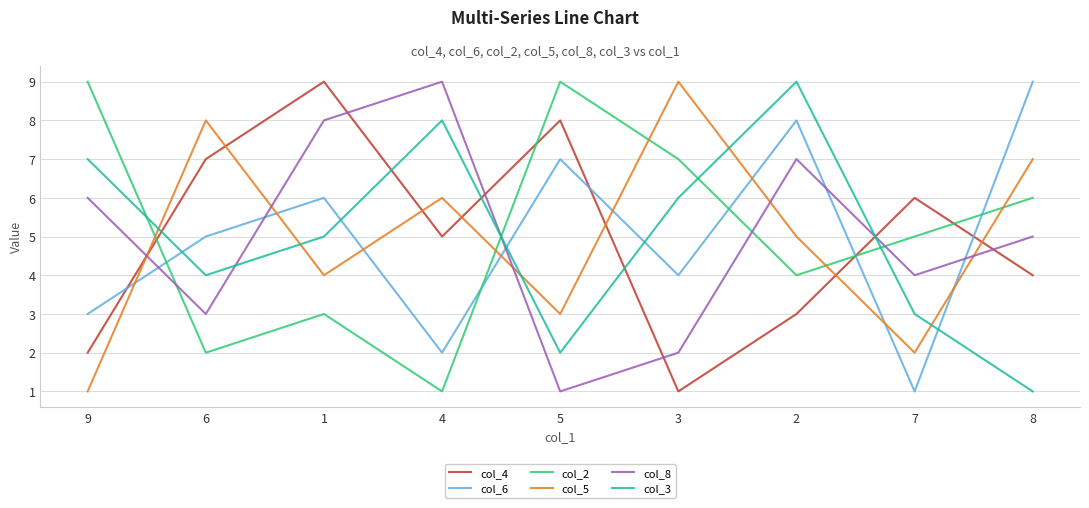

Is the value of col_6 at 2 greater than the value of col_2 at 2?

Yes